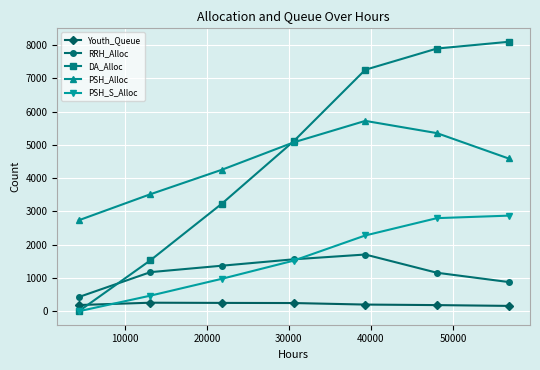

What is the maximum value for Youth_Queue?

257